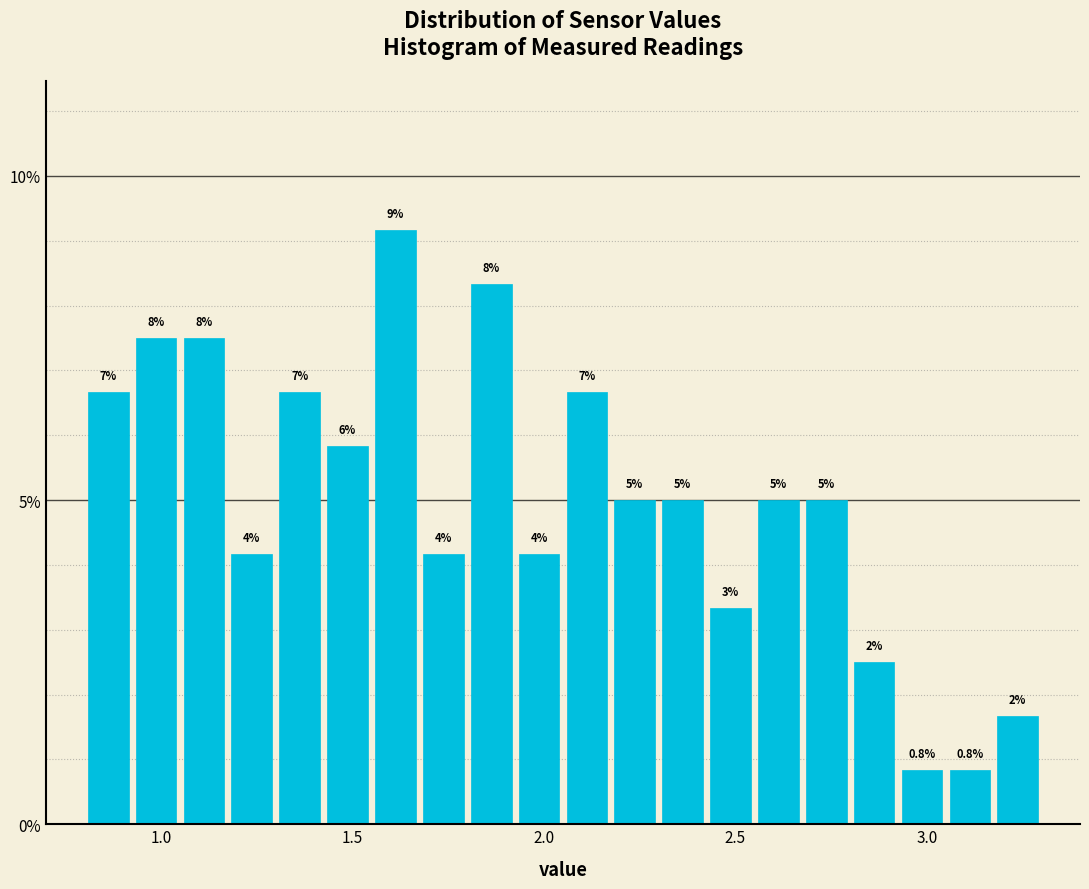

Around what value on the x-axis is the tallest bar? Give the approximate position of its centre, as read against the axis.

1.60